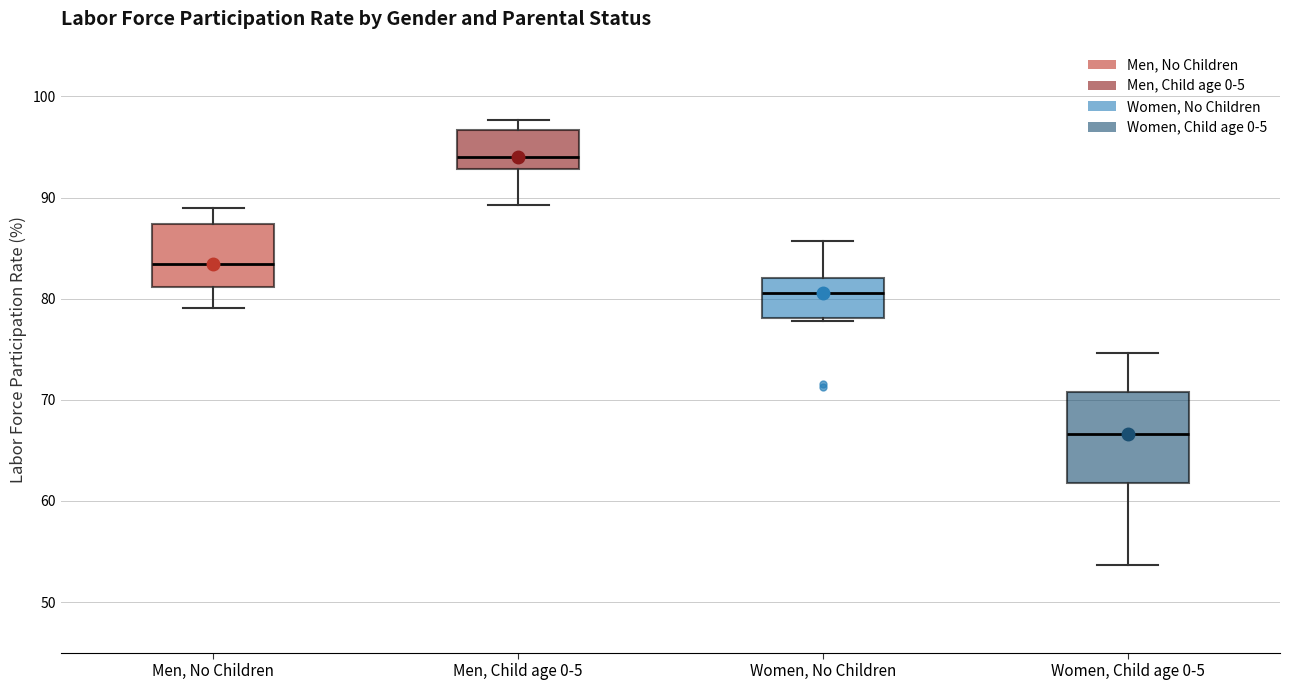

Reading left to right, transcribe this box plot: for each box, give where its median line is, the range the box spans, and where its two whiskers end, as read against the y-axis. The values are not printed on the chart, so give them approximately, as read against the axis.

Men, No Children: median 83, box 81 to 87, whiskers 79 to 89
Men, Child age 0-5: median 94, box 93 to 97, whiskers 89 to 98
Women, No Children: median 81, box 78 to 82, whiskers 78 to 86
Women, Child age 0-5: median 67, box 62 to 71, whiskers 54 to 75